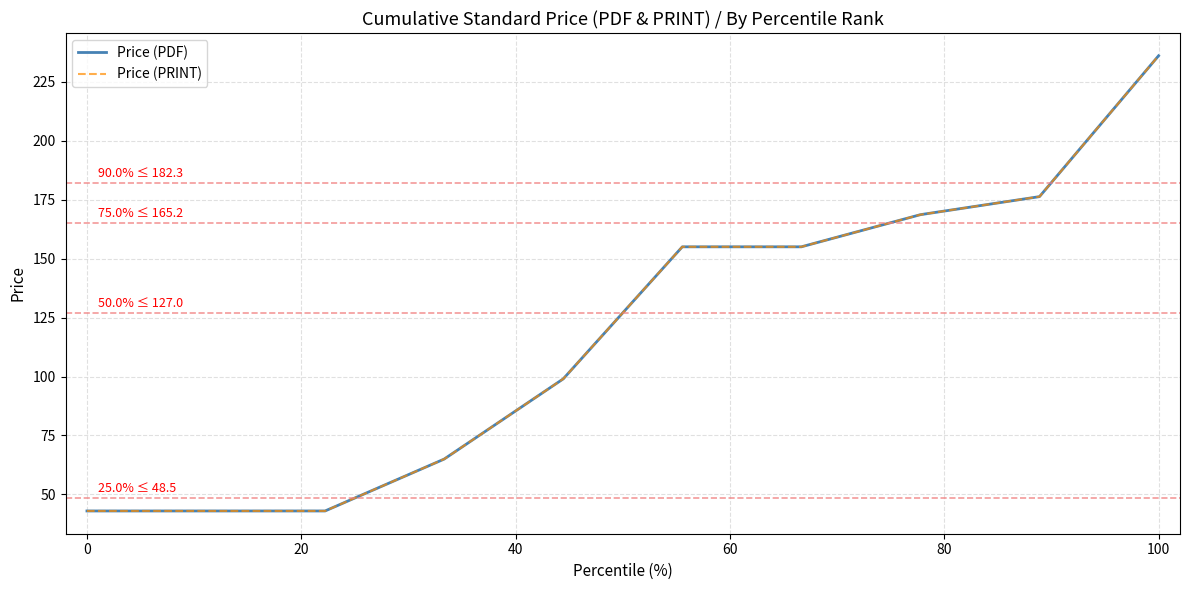

True or false: Price (PRINT) and Price (PDF) cross at least once.

False